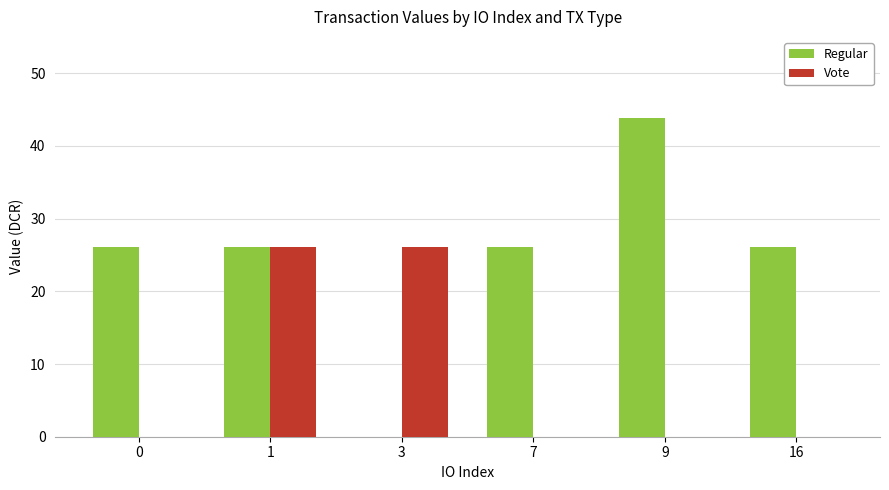

The Vote series shows -14.4 at 9. True or false?

False